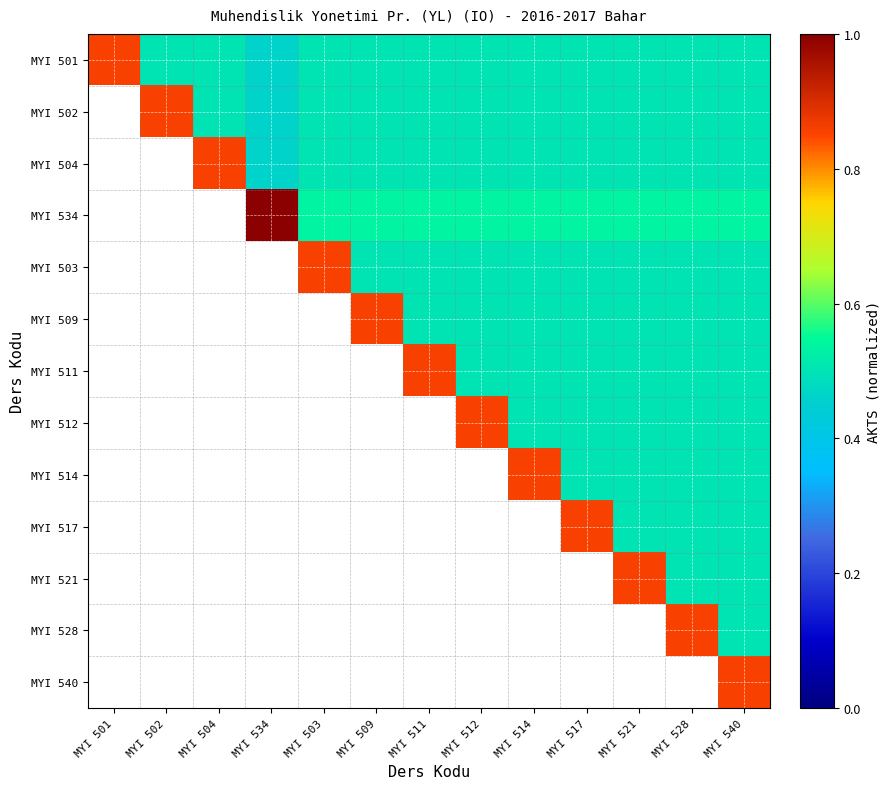

What value does the MYI 511 series have at MYI 514?

0.5